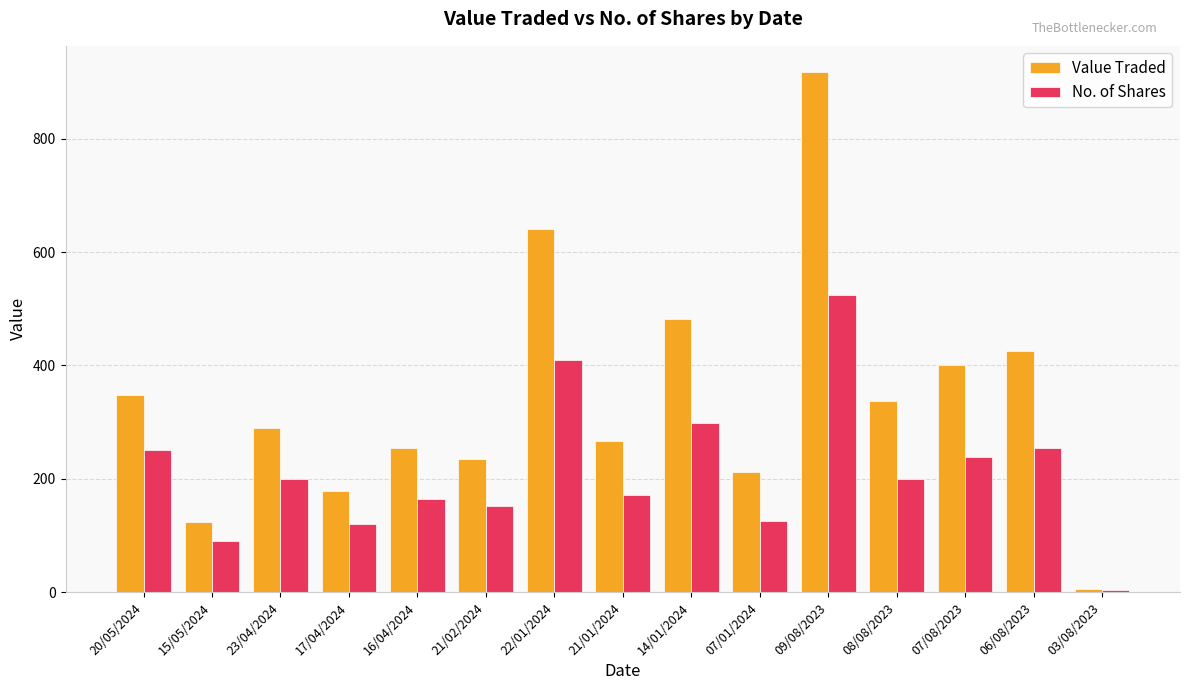

What is the total value across all series at 17/04/2024?

299